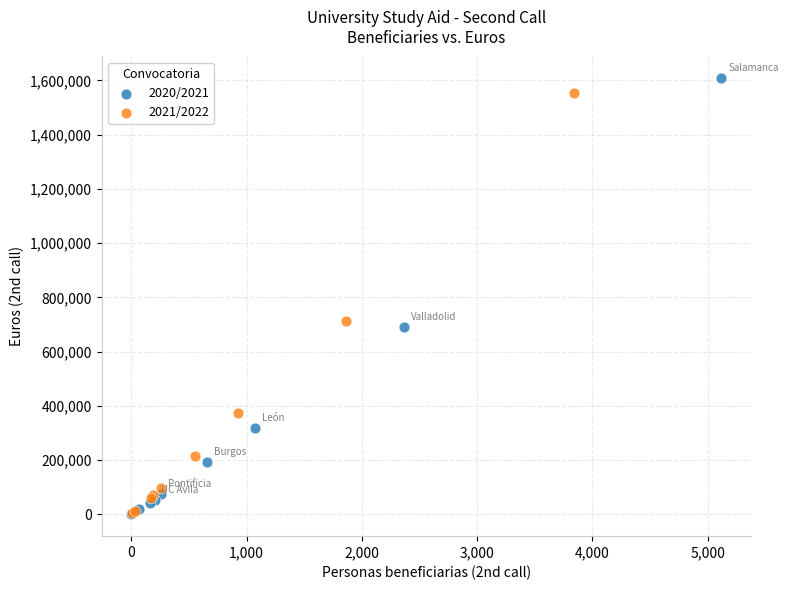

Which series has the widest spread of Y values?

2020/2021